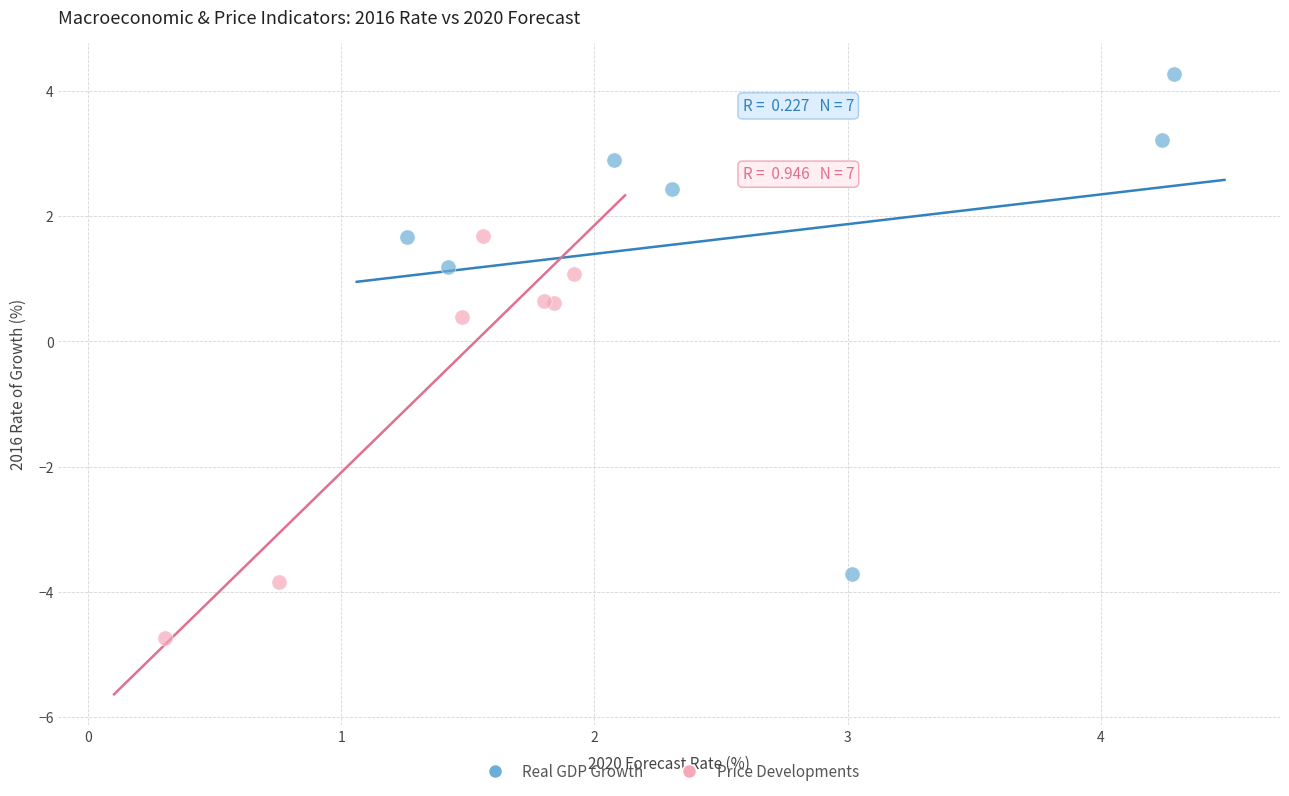

Which series has the largest Y range (max minus min)?

Real GDP Growth